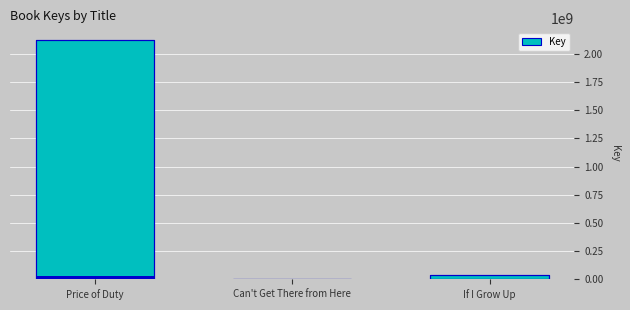

What is the sum of all values?

2158000526